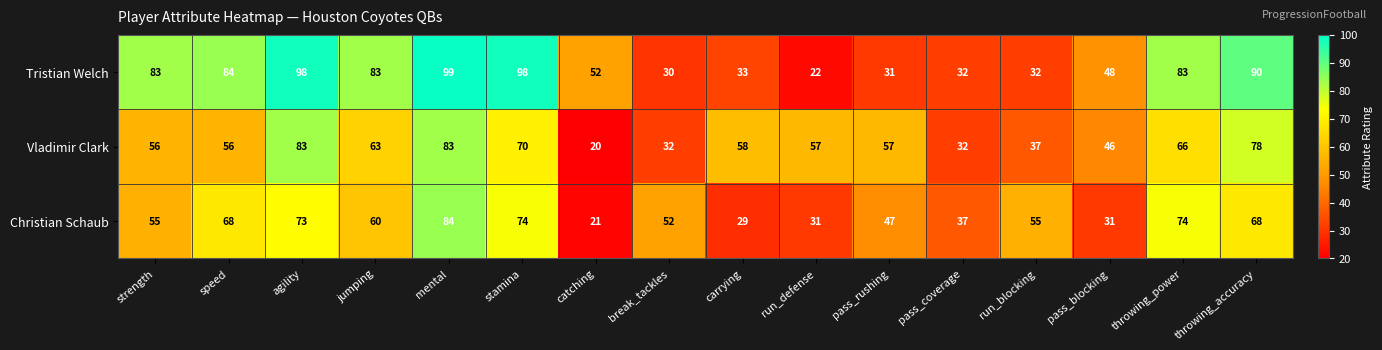

Which series has the largest total across all categories?

Tristian Welch